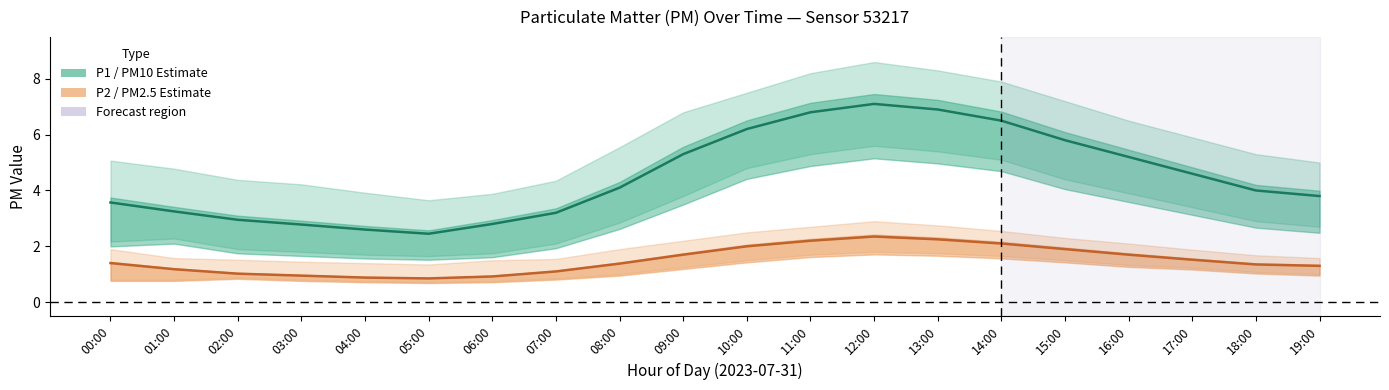

True or false: P1 (PM10) has more than 1 points higher than both neighbors.

False